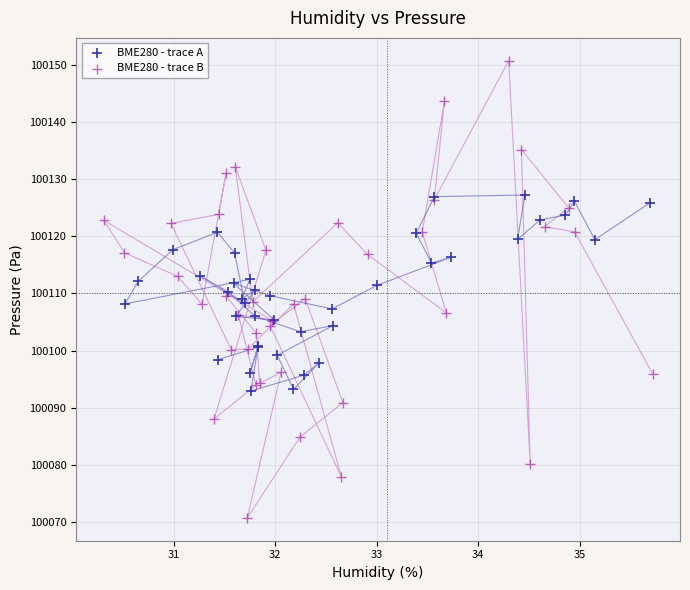

What are all the series names shown in the legend?

BME280 - trace A, BME280 - trace B